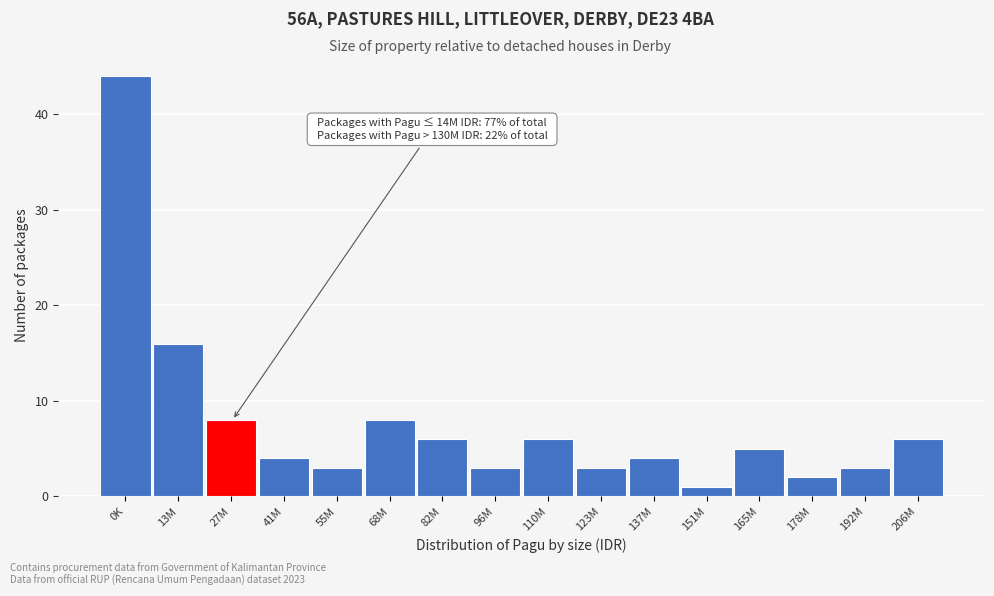

Reading left to right, what are all the values shown in this chart?

0K=44	13M=16	27M=8	41M=4	55M=3	68M=8	82M=6	96M=3	110M=6	123M=3	137M=4	151M=1	165M=5	178M=2	192M=3	206M=6